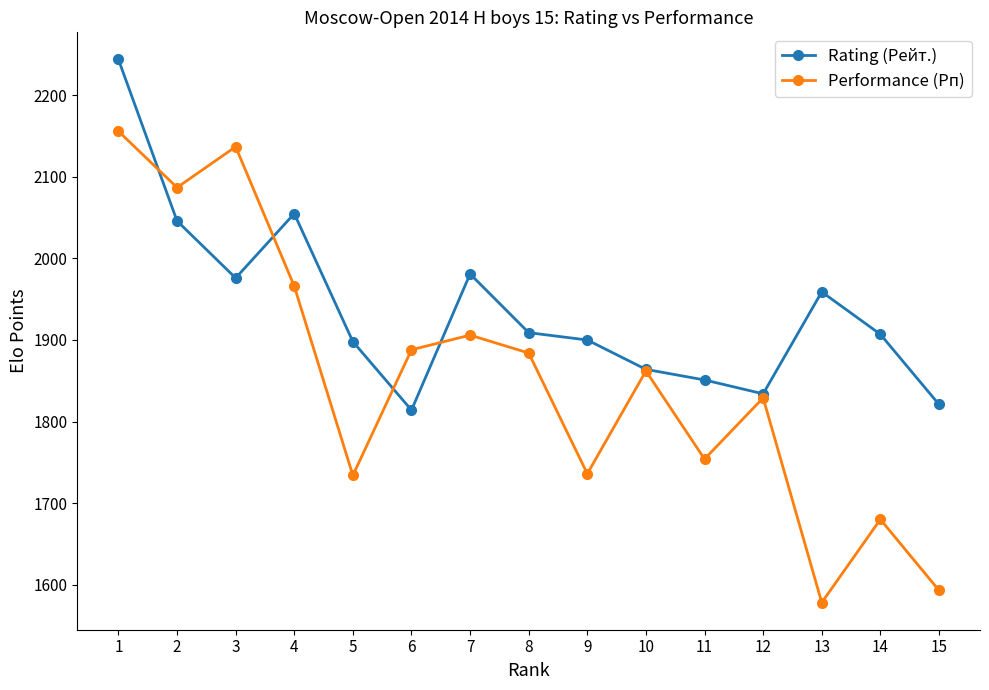

What is the lowest value of the Rating (Рейт.) series?

1814